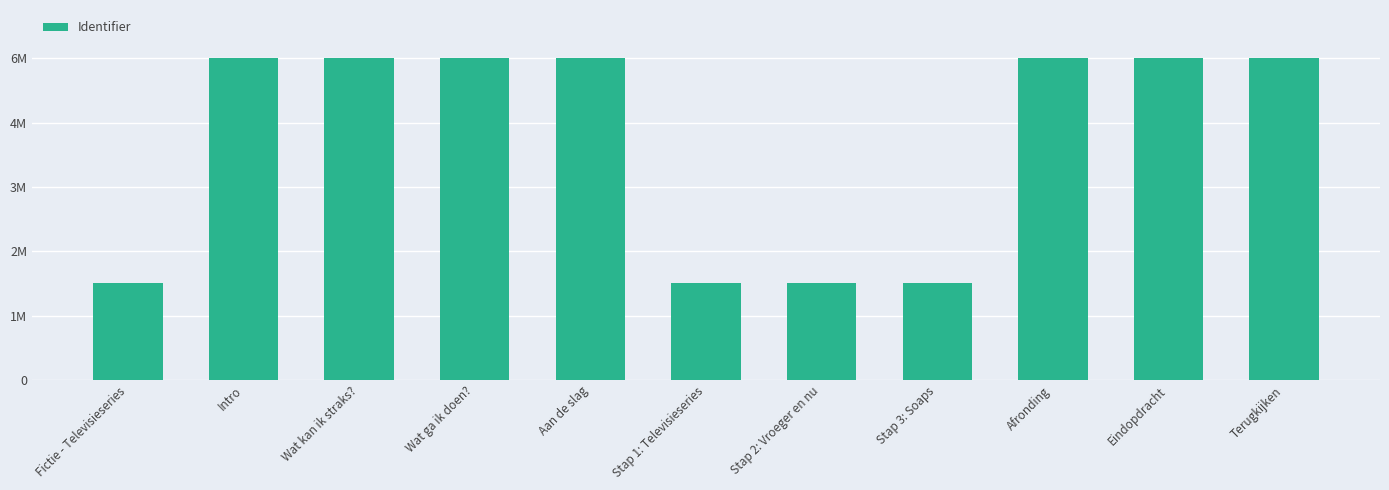

Which has a higher value, Stap 2: Vroeger en nu or Wat ga ik doen??

Wat ga ik doen?